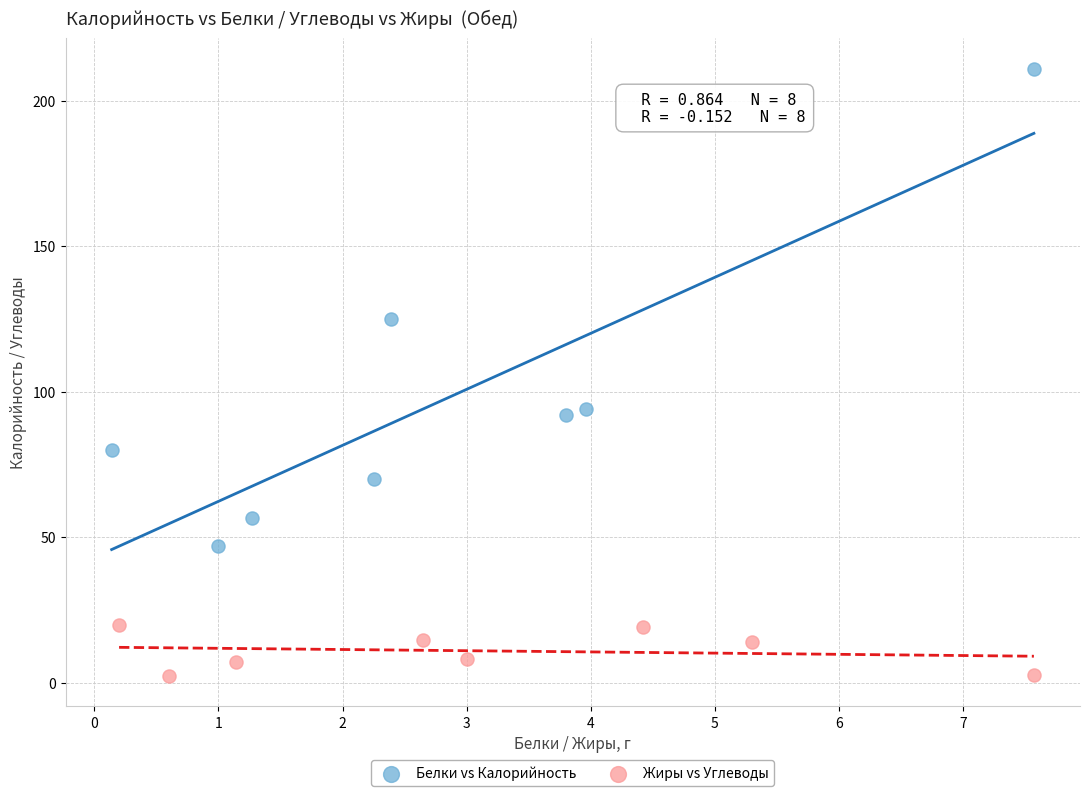

What are all the series names shown in the legend?

Белки vs Калорийность, Жиры vs Углеводы